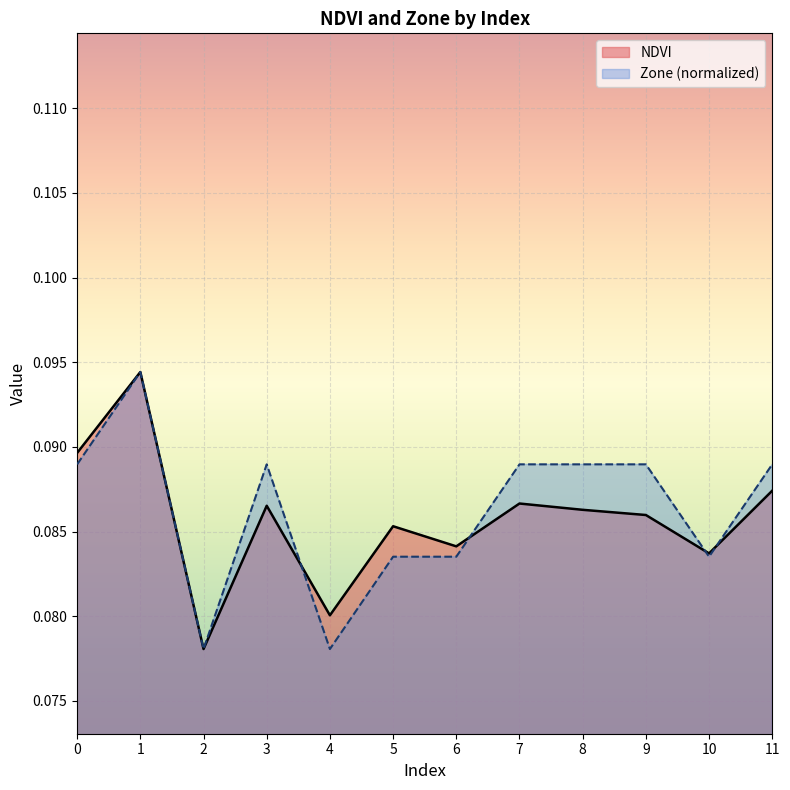

The NDVI series shows 0.0 at 6. True or false?

False